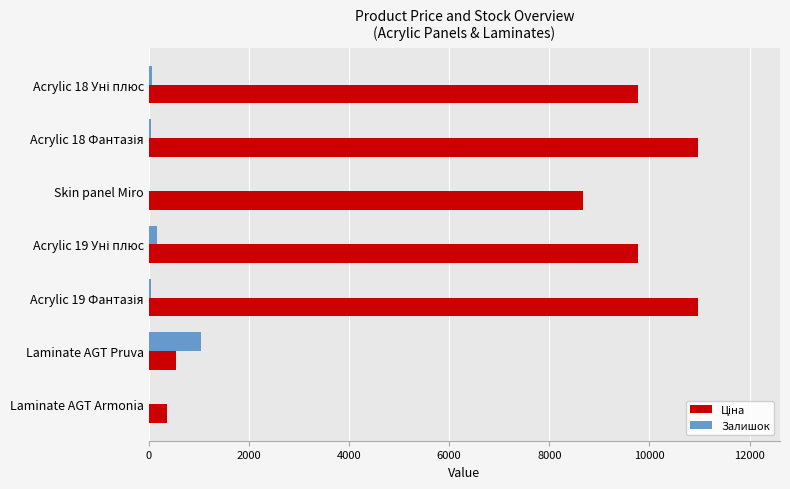

The value of Залишок at Laminate AGT Pruva is 1039.0. True or false?

True